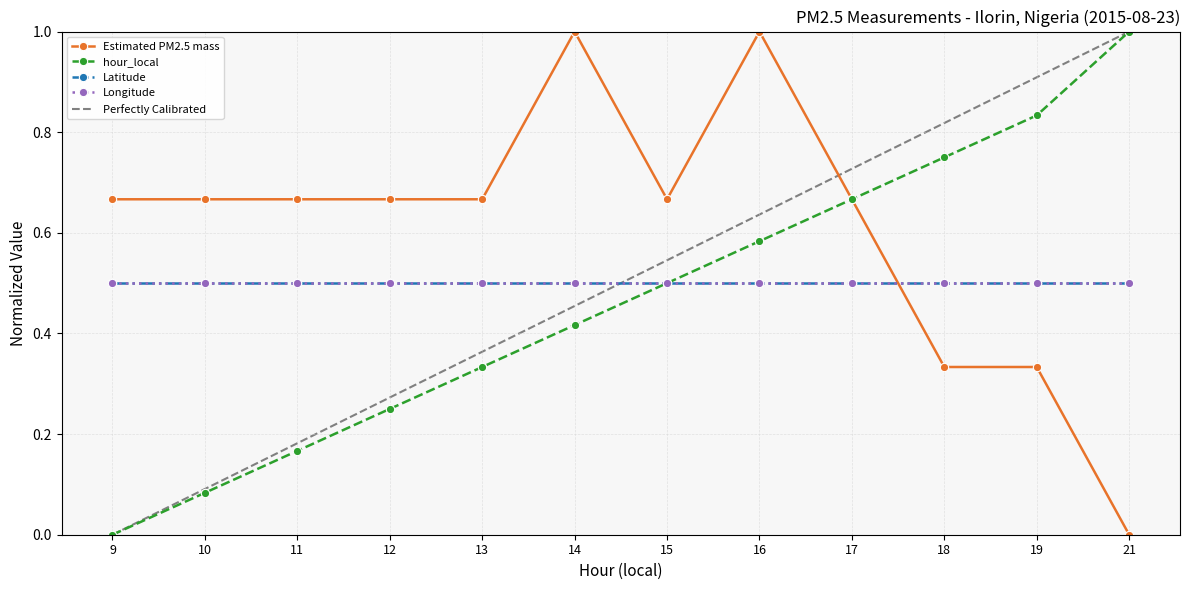

The Estimated PM2.5 mass series shows 0.7 at 9. True or false?

True